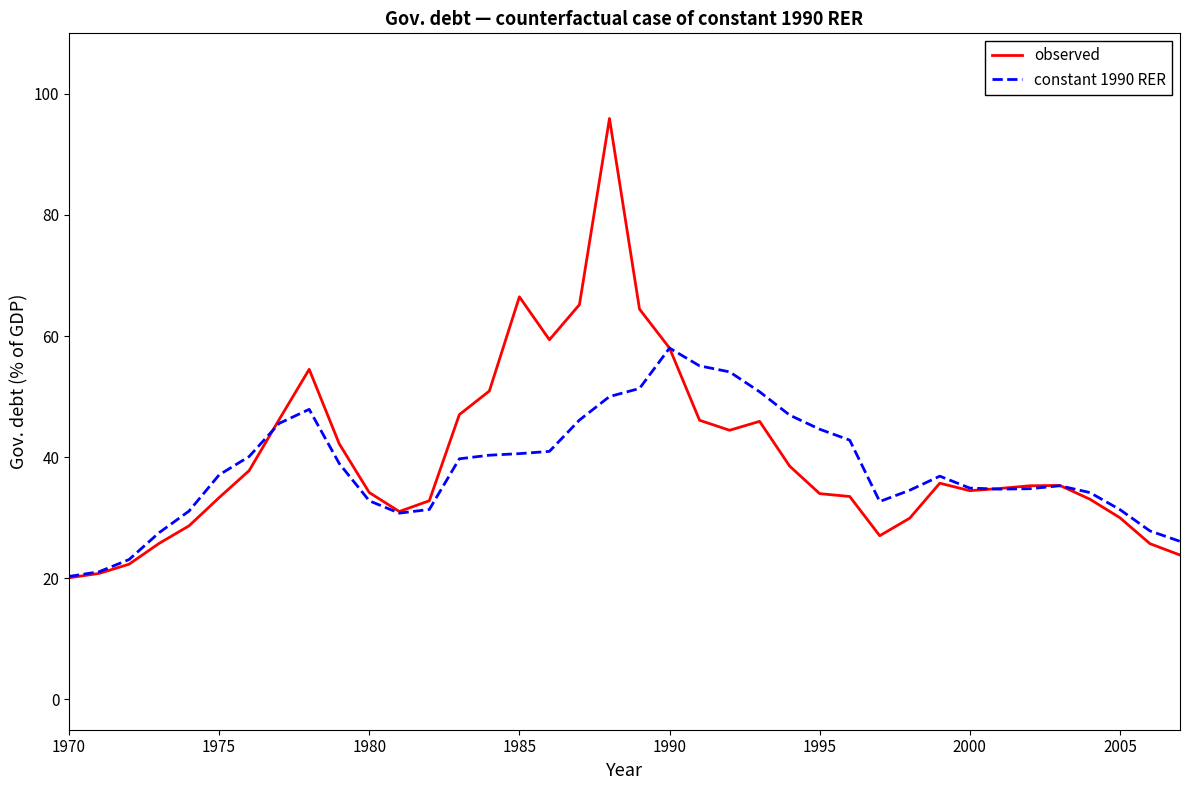

What is the maximum value shown in the chart?

95.9